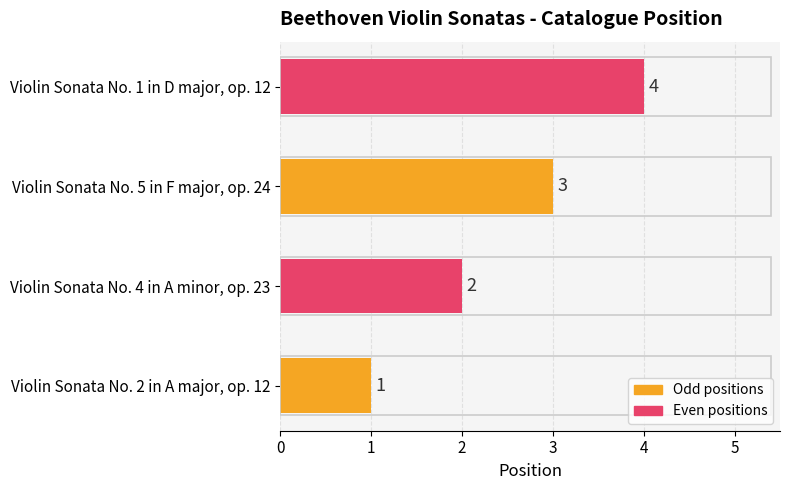

Is it true that the value at Violin Sonata No. 5 in F major, op. 24 is 3?

True